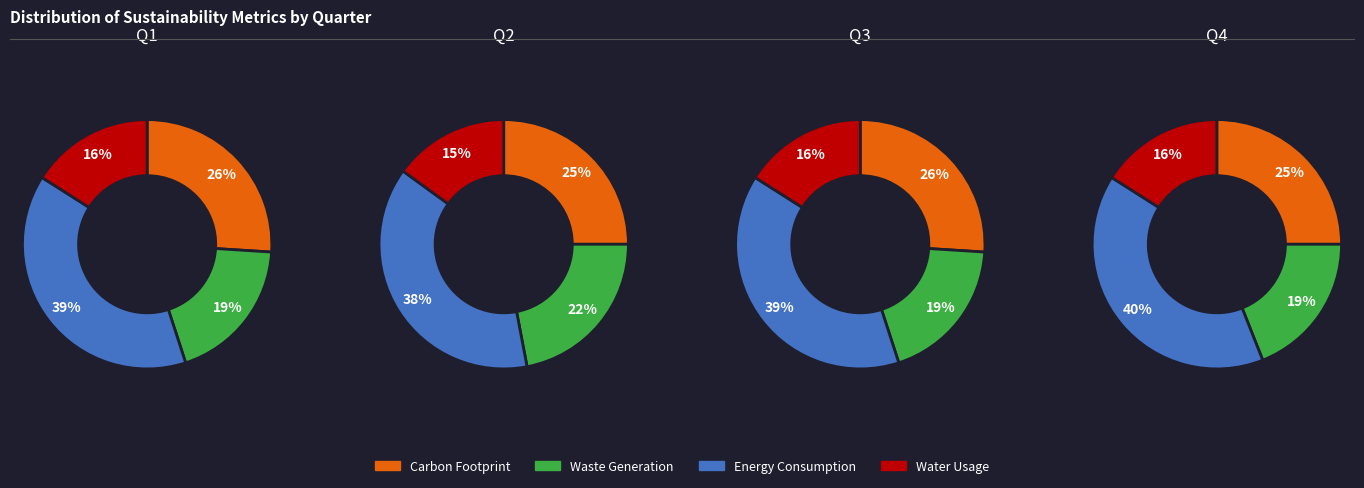

Does 2 represent more than half of the total?

No